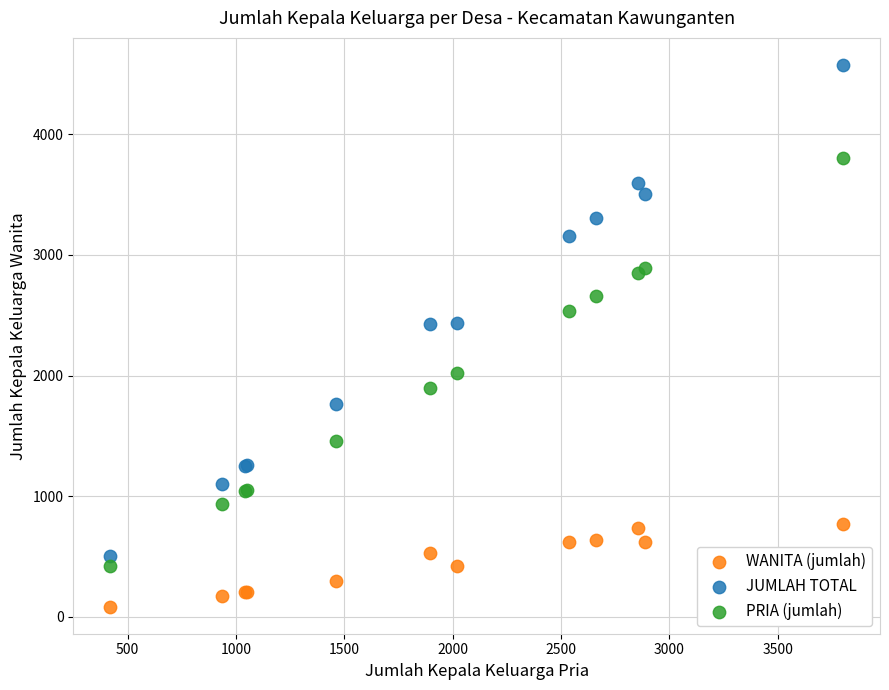

Which series reaches the minimum Y coordinate?

WANITA (jumlah)